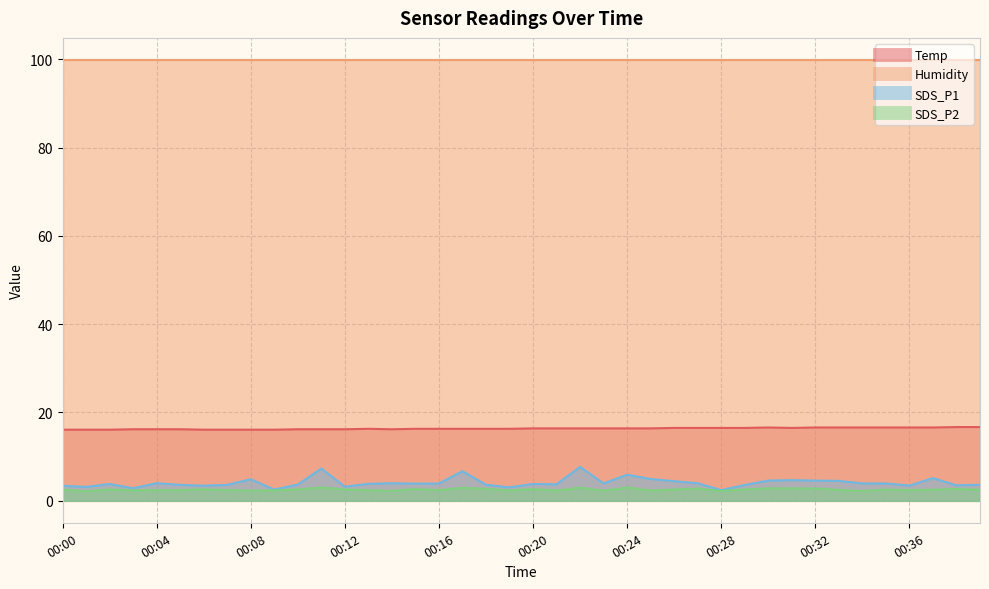

At which label is SDS_P1 closest to 5?

00:25